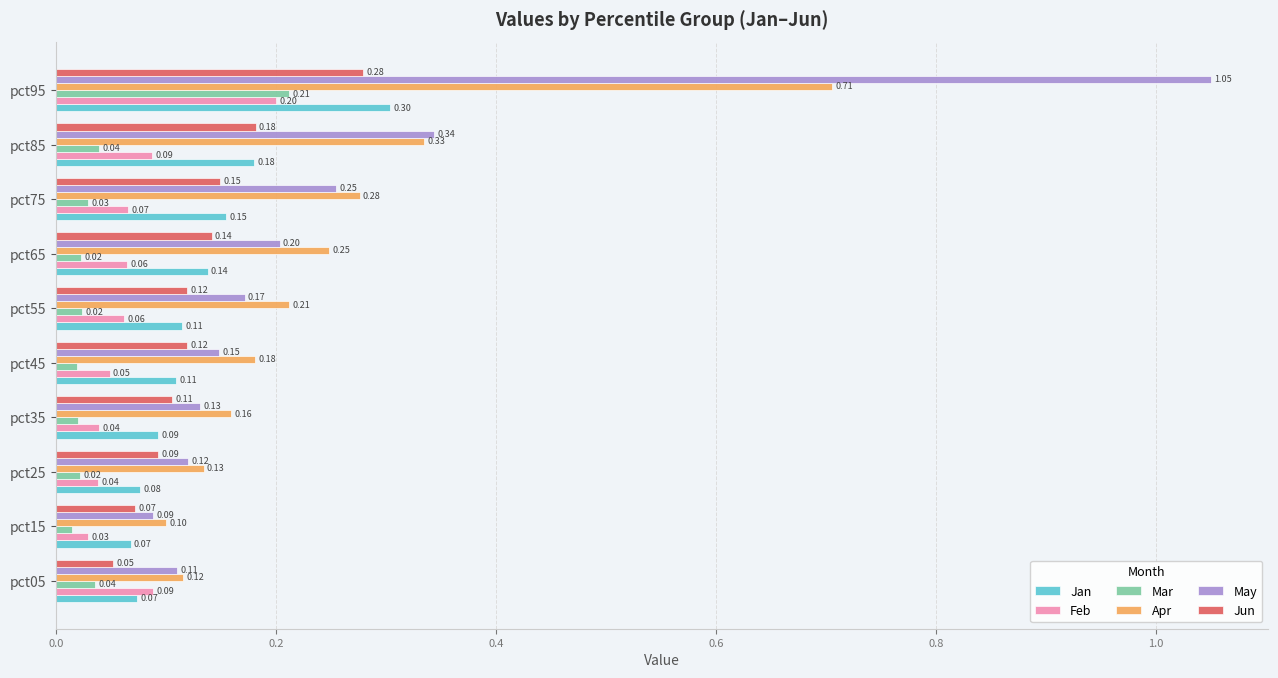

Which series changed the most between pct25 and pct55?

Apr